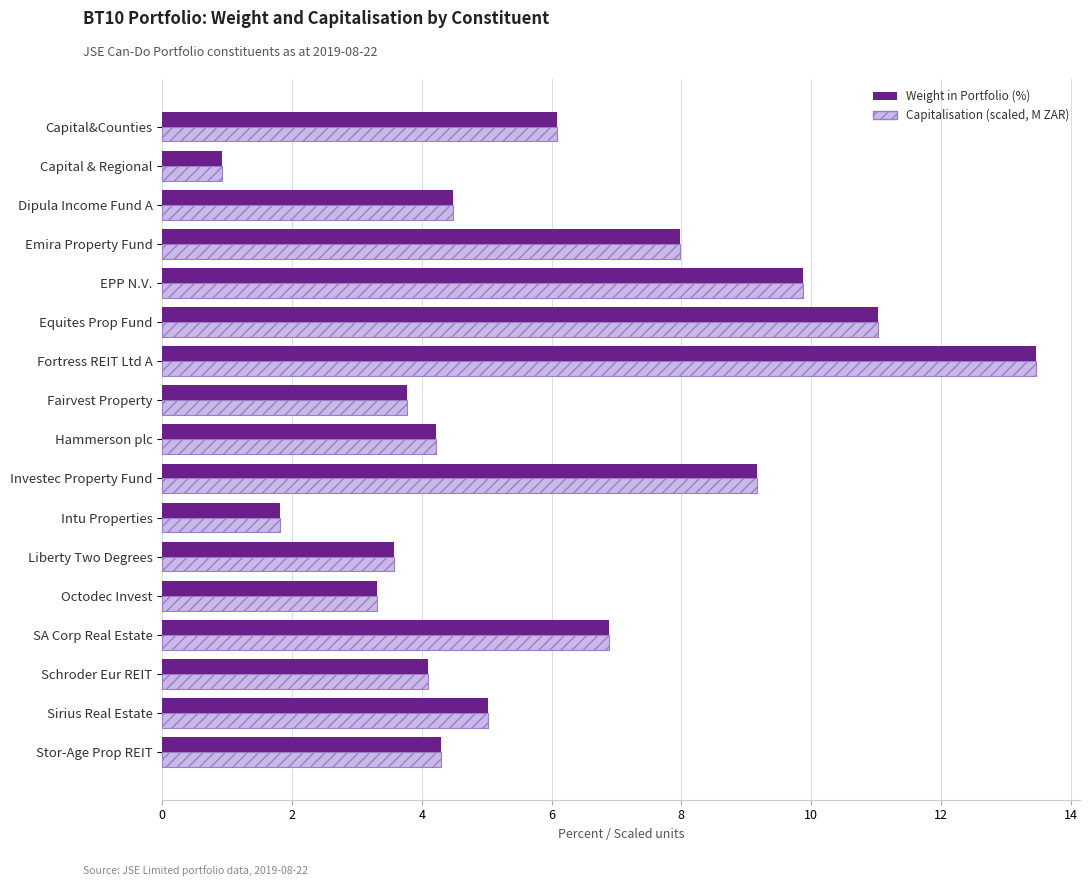

What is the minimum value shown in the chart?

0.9